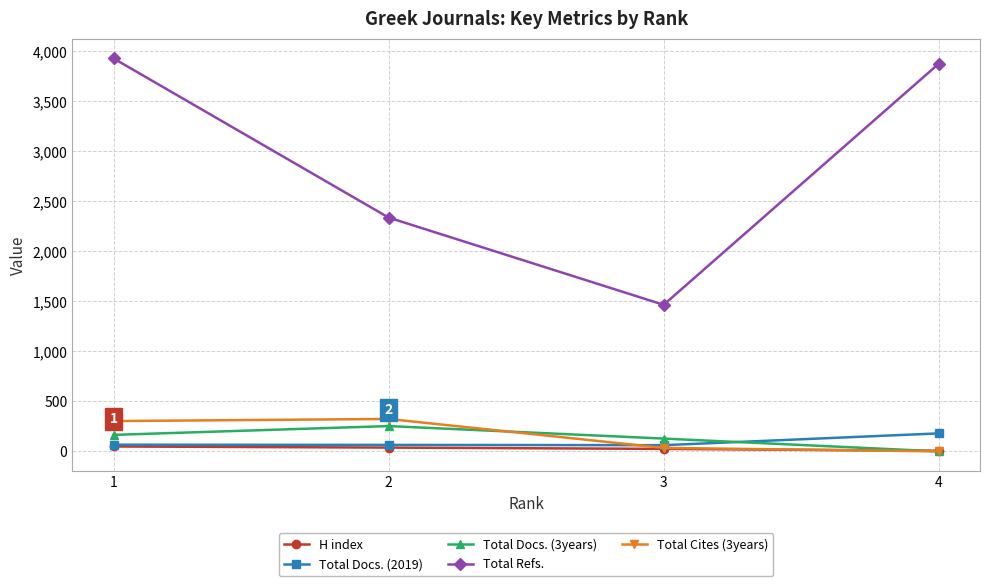

Is this an area chart (filled region under the line)?

No